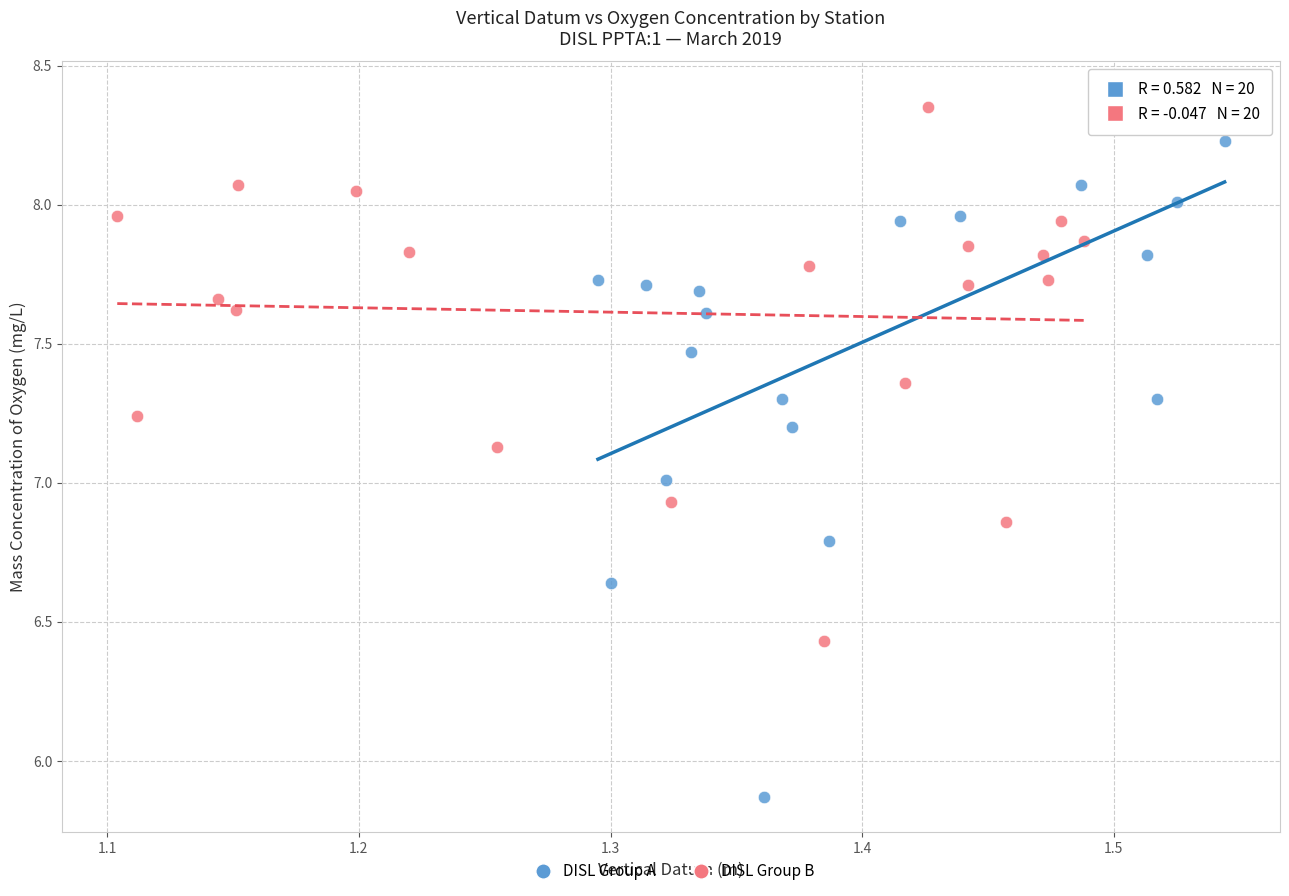

Which series contains the lowest Y value?

DISL Group A